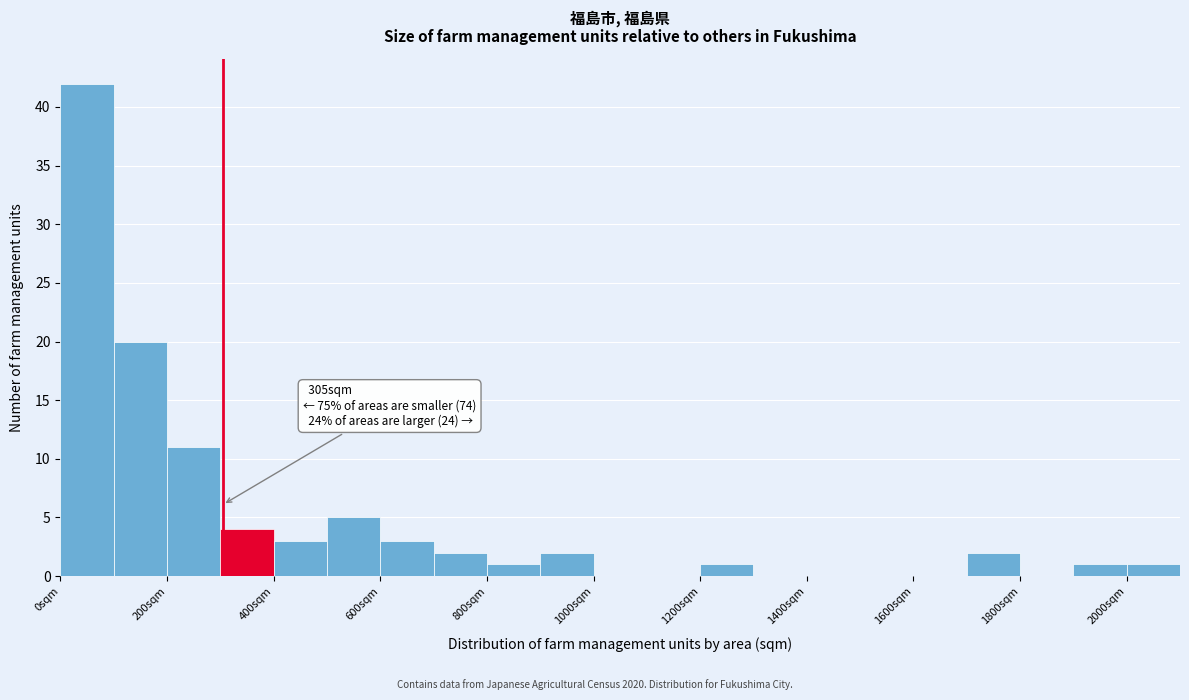

Over which range of the x-axis is the bar tallest?

0 to 100